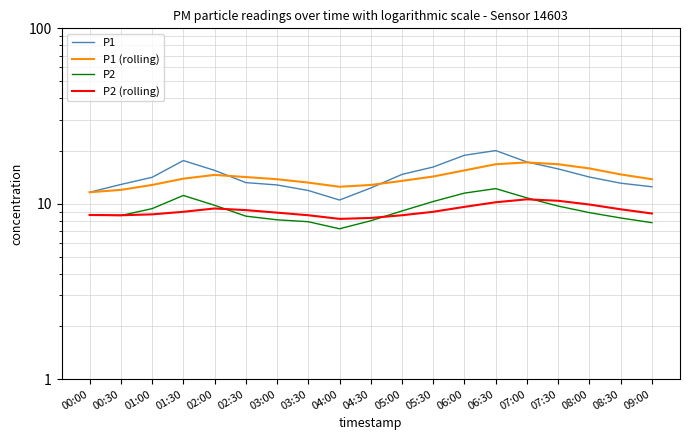

True or false: P2 has a value of 3.8 at 02:30.

False